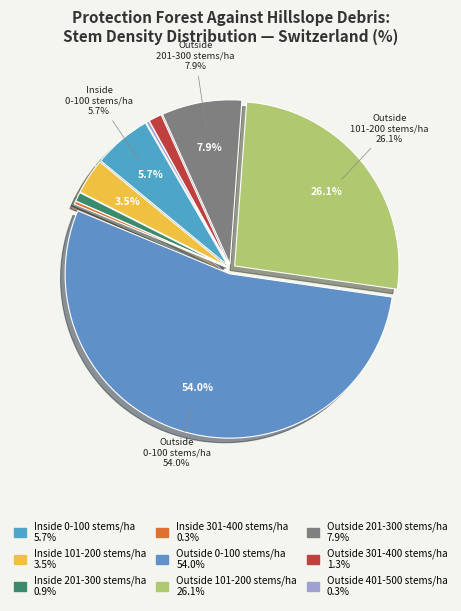

How many slices are in this pie chart?

9